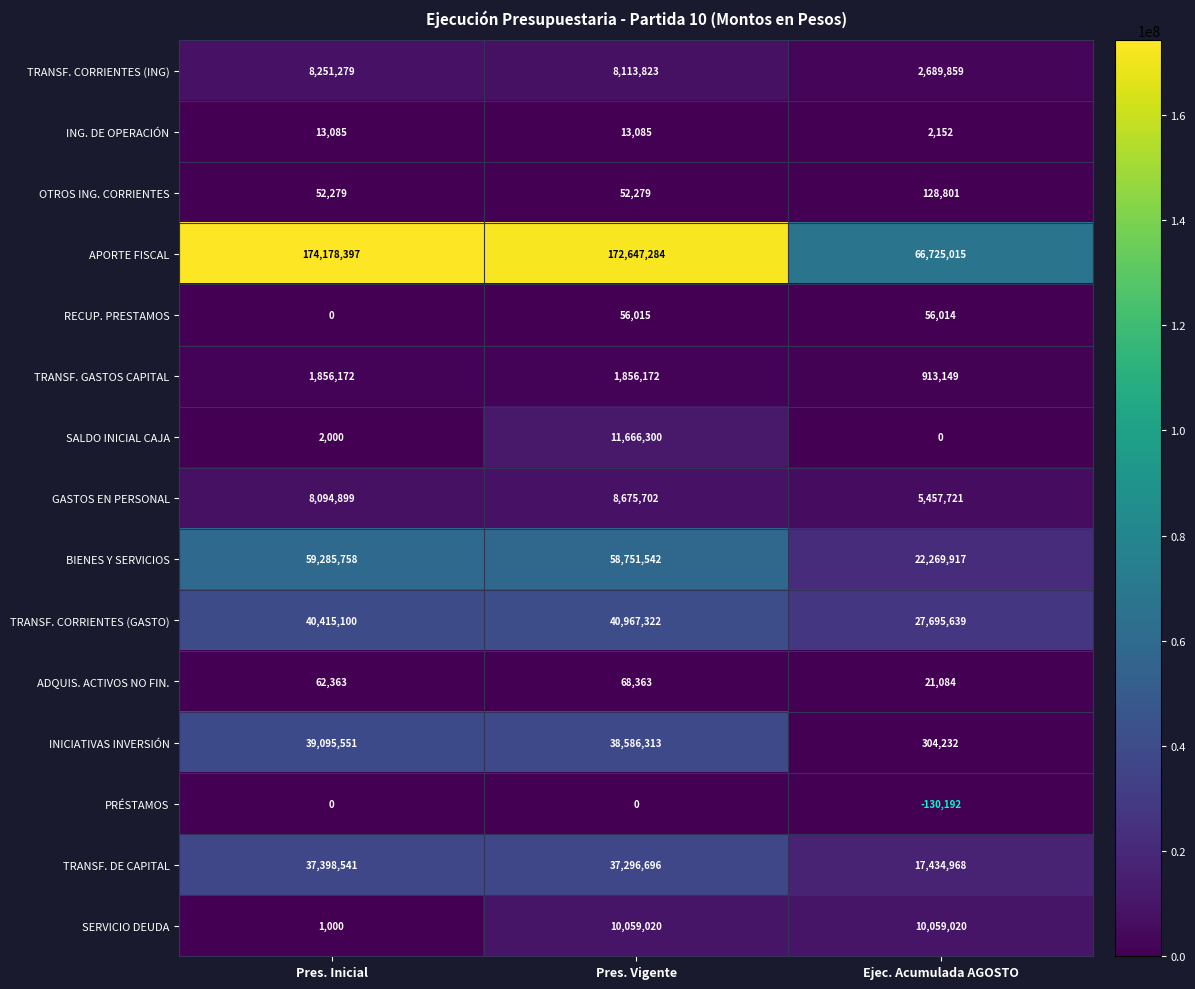

Count the GASTOS EN PERSONAL values in the range 5457721 to 8675702.

3